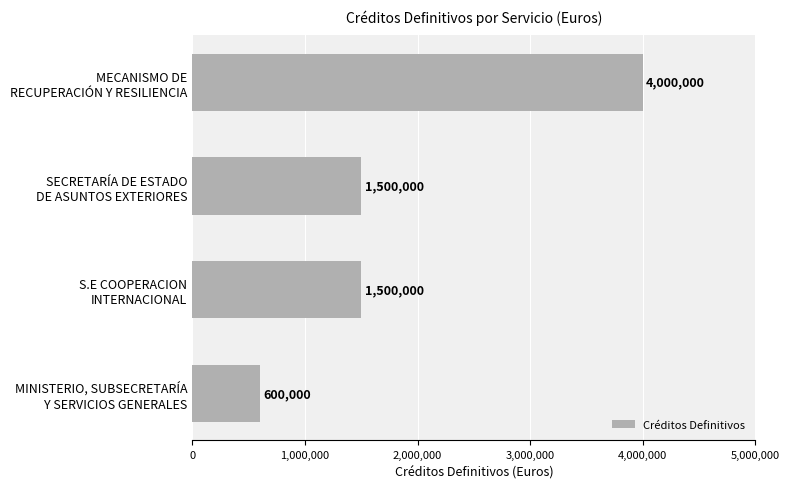

Count the values in the range 1500000 to 4000000.

3